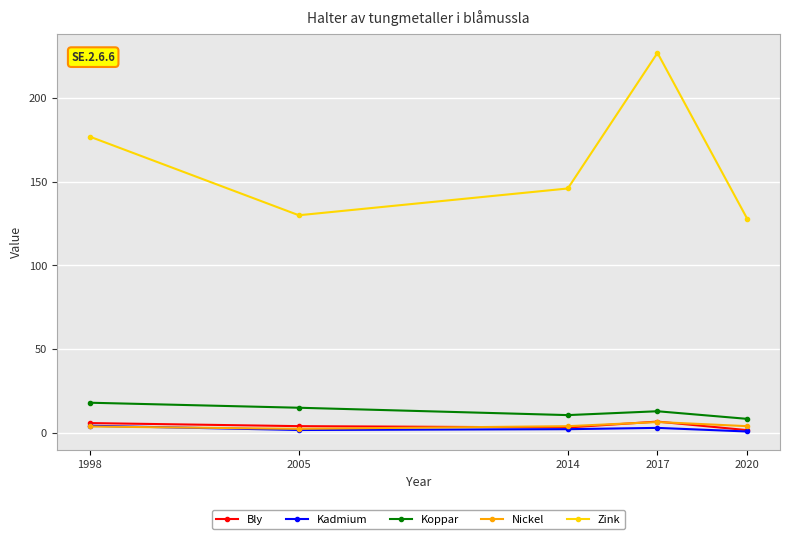

In Bly, how many points are lower than both neighbors (excluding endpoints)?

1